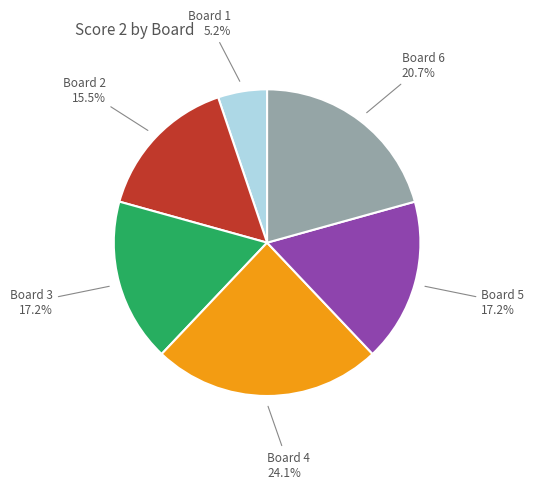

Does any single category account for the majority?

No